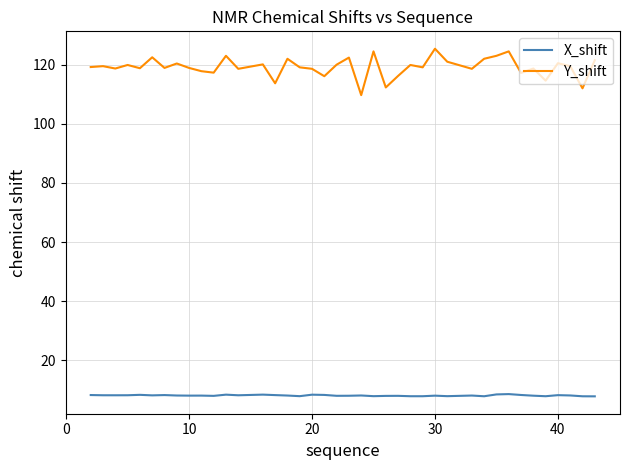

Which series has the largest total across all categories?

Y_shift